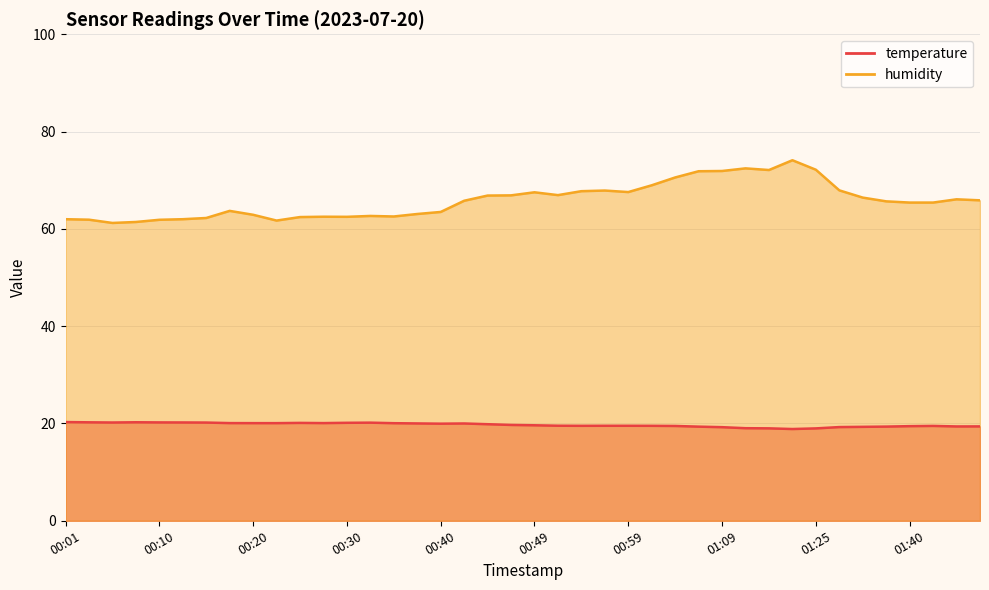

What is the label of the 35th point from the right?

00:13